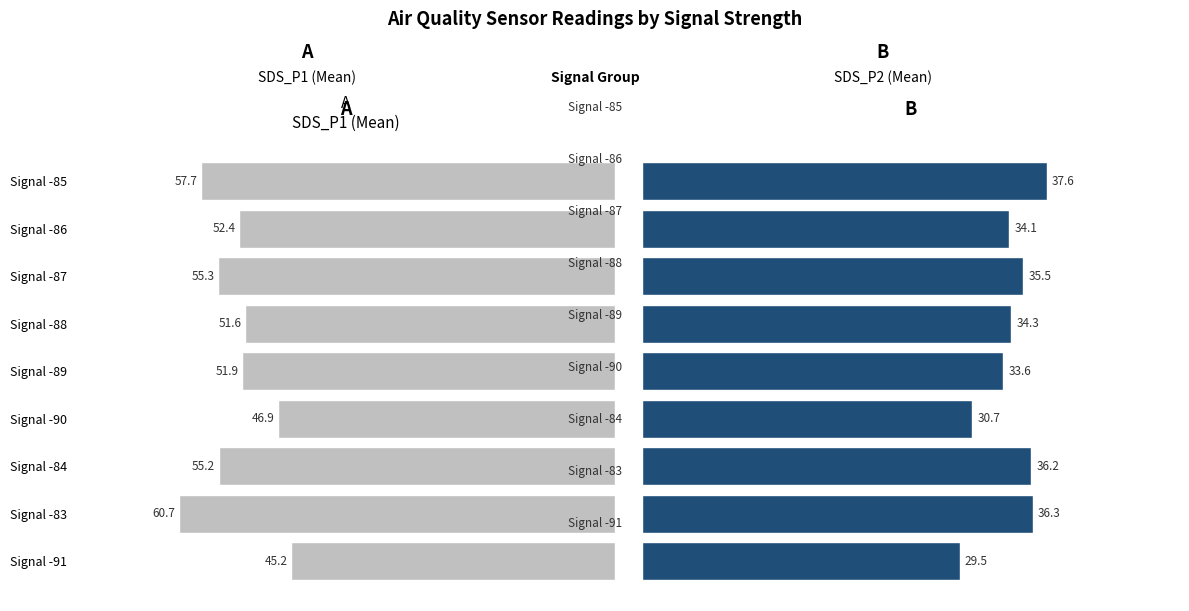

At which category does the chart reach its minimum across all series?

8